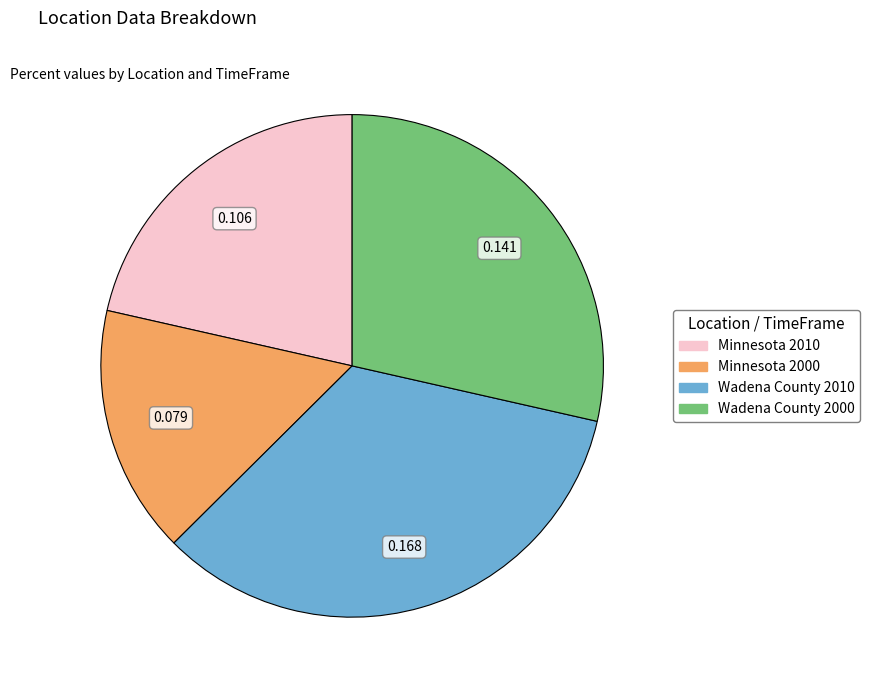

True or false: Wadena County 2000 accounts for 29% of the total.

True